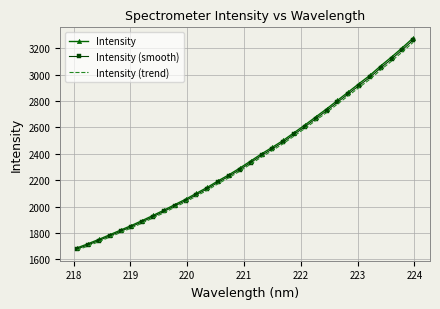

What is the highest value of the Intensity (smooth) series?

3262.1